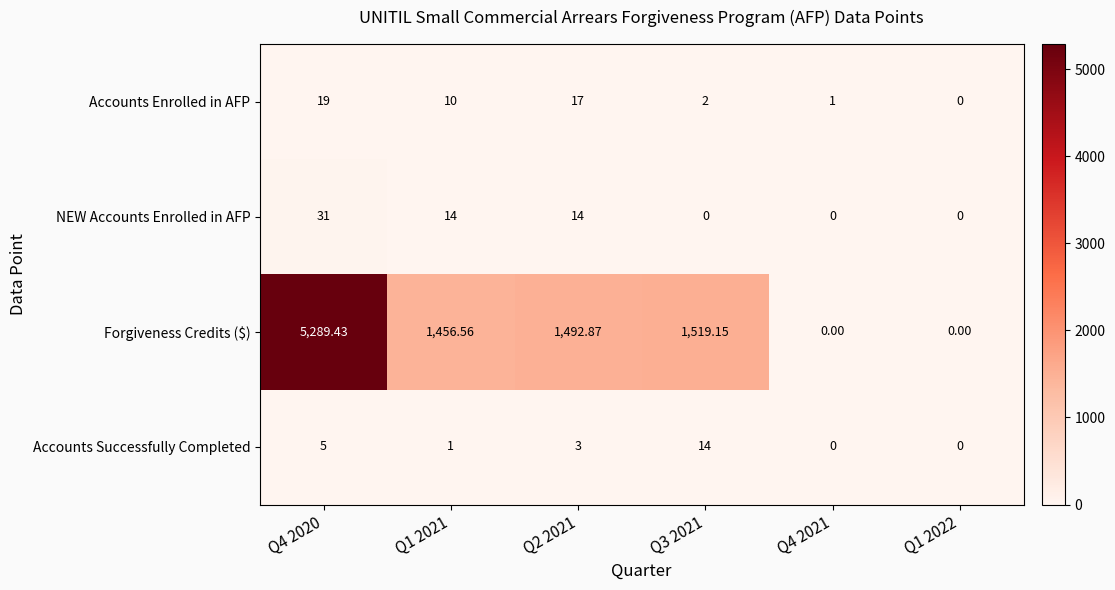

List the series in order of their peak value, lowest first.

Accounts Successfully Completed, Accounts Enrolled in AFP, NEW Accounts Enrolled in AFP, Forgiveness Credits ($)